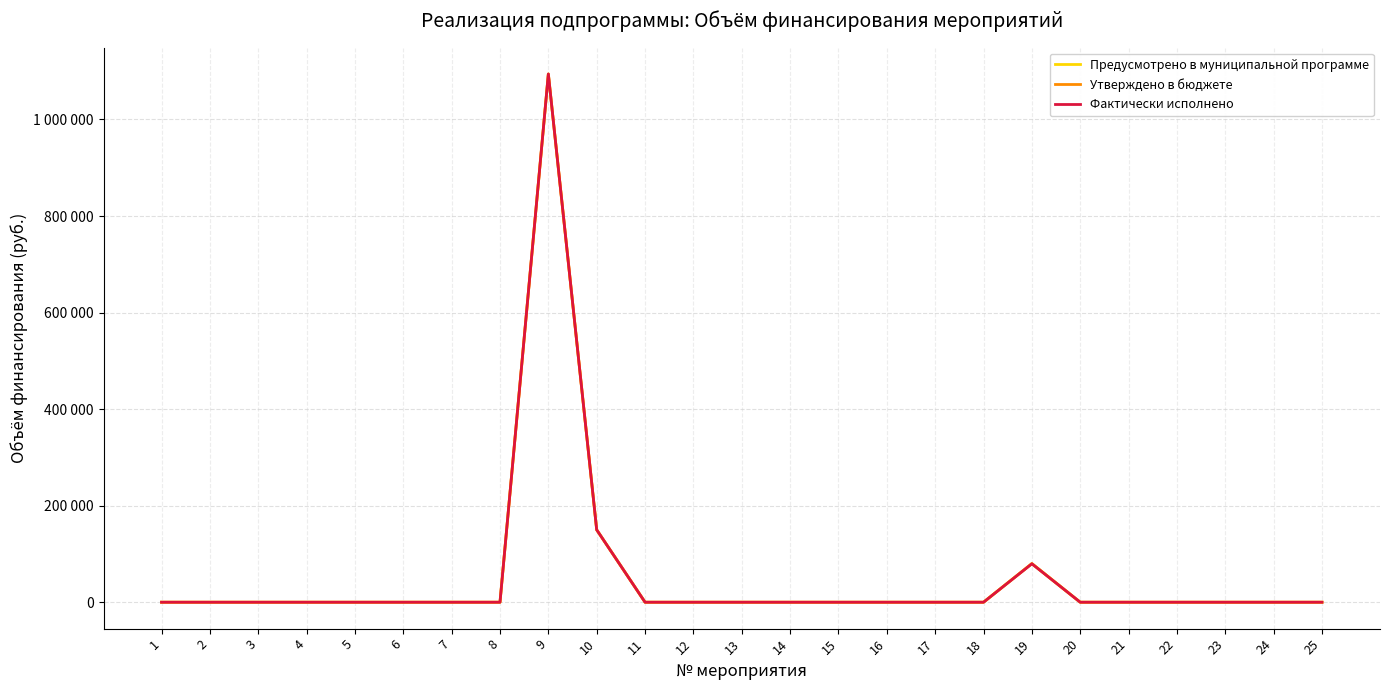

Between 10 and 19, which is larger?

10